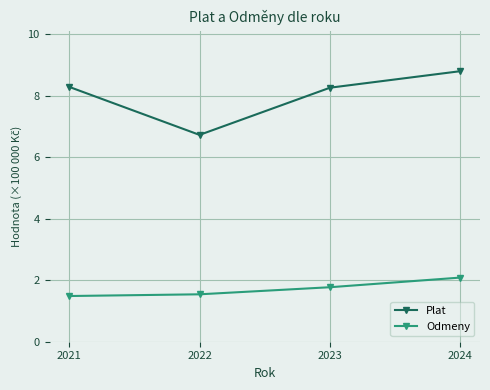

Is it true that Plat equals 6.0 at 2024?

False